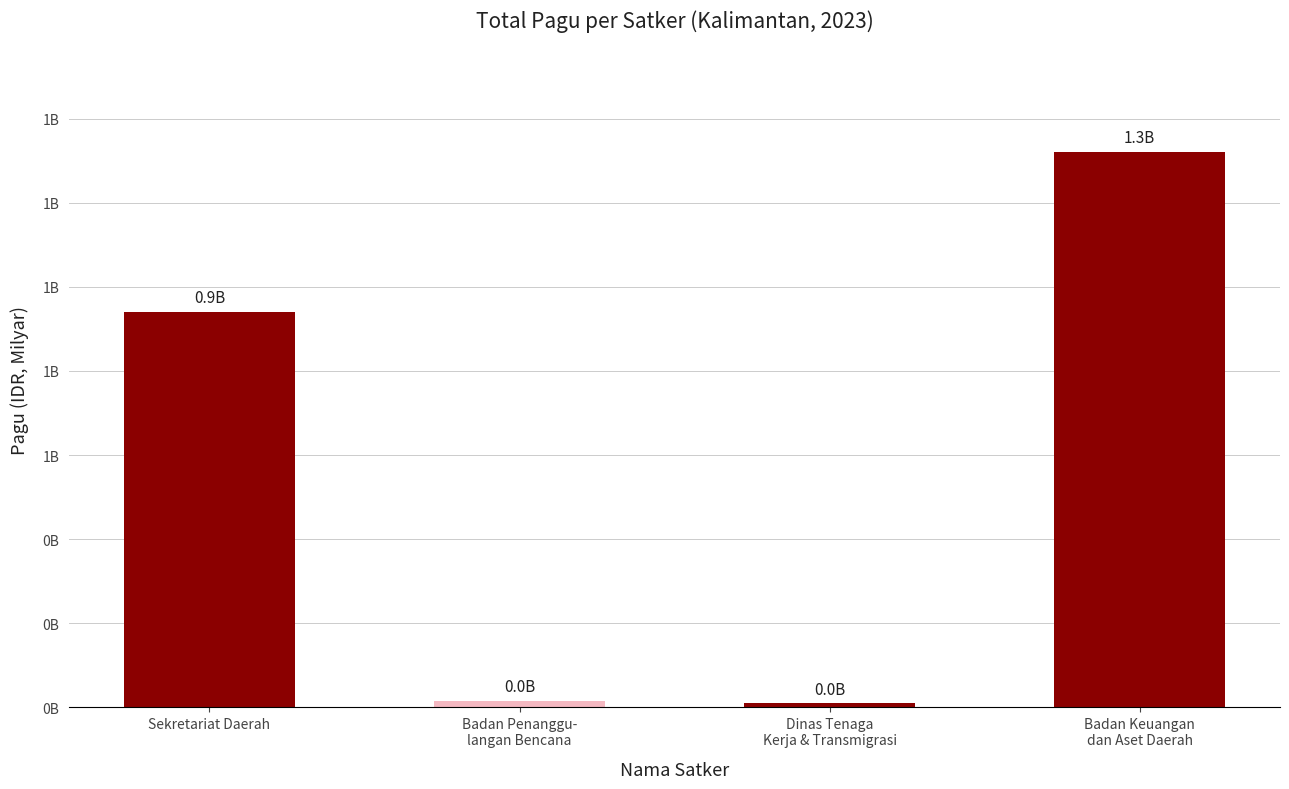

Reading left to right, transcribe all the data shown in this chart.

Sekretariat Daerah=0.9	Badan Penanggu-
langan Bencana=0.0	Dinas Tenaga
Kerja & Transmigrasi=0.0	Badan Keuangan
dan Aset Daerah=1.3